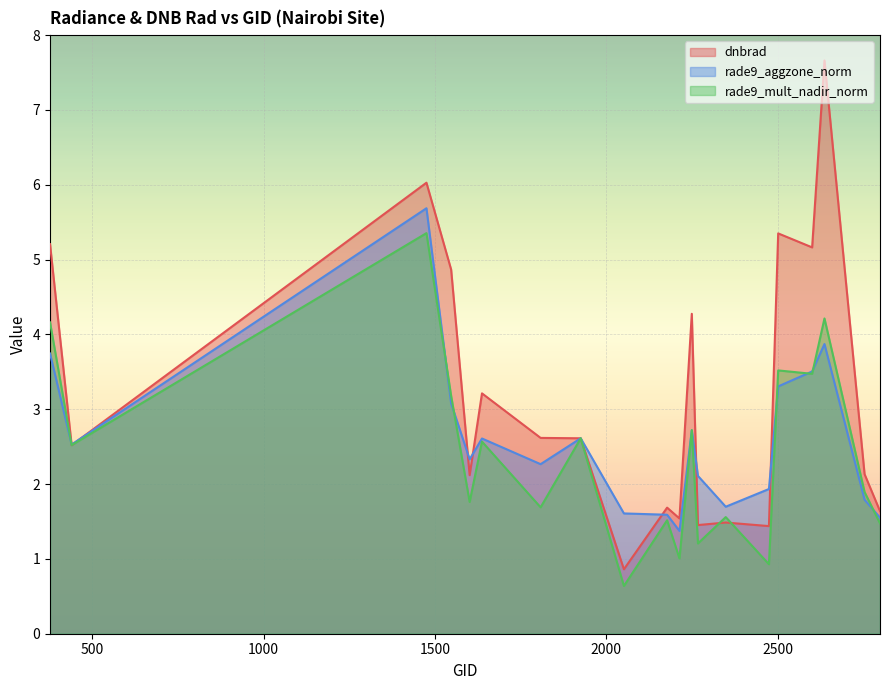

What is the greatest value displayed?

7.7